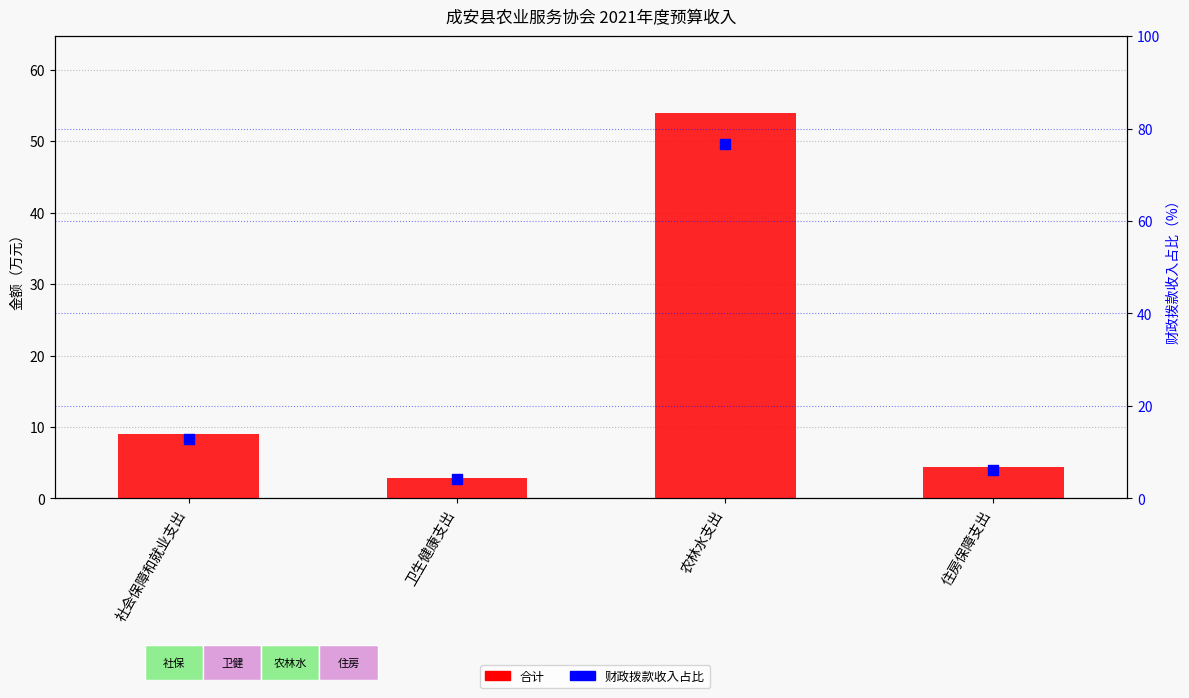

Which series has the largest total across all categories?

财政拨款收入占比